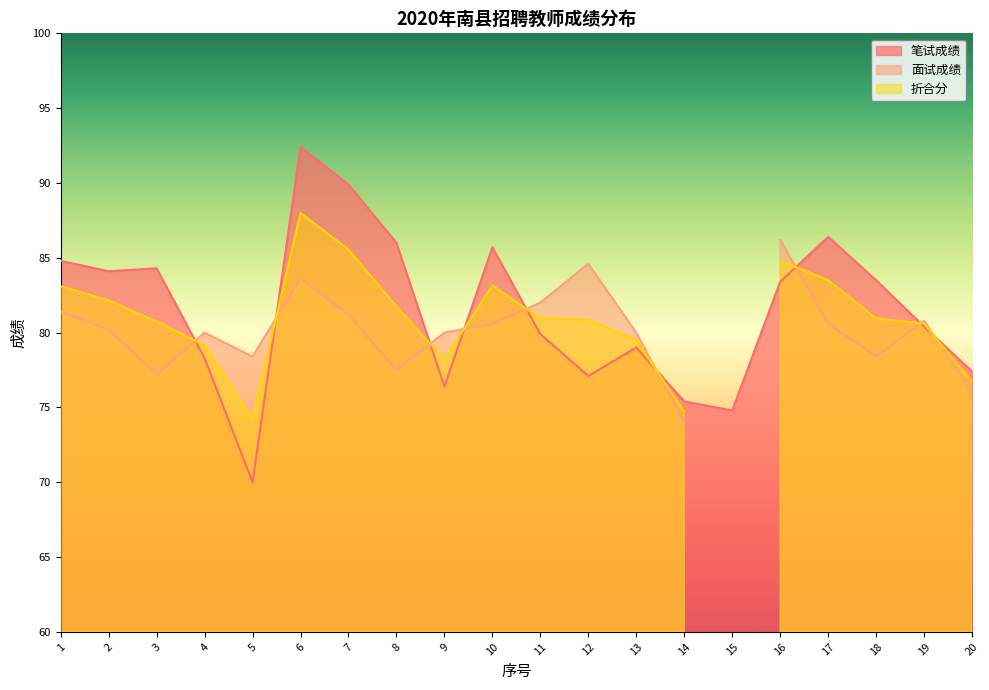

Reading right to left, what are all the values shown in this chart?

笔试成绩: 20=77.4	19=80.4	18=83.5	17=86.4	16=83.4	15=74.8	14=75.4	13=79.0	12=77.1	11=79.9	10=85.7	9=76.4	8=86.0	7=89.9	6=92.4	5=70.0	4=78.3	3=84.3	2=84.1	1=84.8
面试成绩: 20=76.0	19=80.8	18=78.4	17=80.6	16=86.2	15=0.0	14=74.0	13=80.0	12=84.6	11=82.0	10=80.6	9=80.0	8=77.5	7=81.2	6=83.6	5=78.4	4=80.0	3=77.2	2=80.2	1=81.4
折合分: 20=76.7	19=80.6	18=81.0	17=83.5	16=84.8	15=0.0	14=74.7	13=79.5	12=80.8	11=81.0	10=83.2	9=78.2	8=81.8	7=85.5	6=88.0	5=74.2	4=79.2	3=80.8	2=82.2	1=83.1